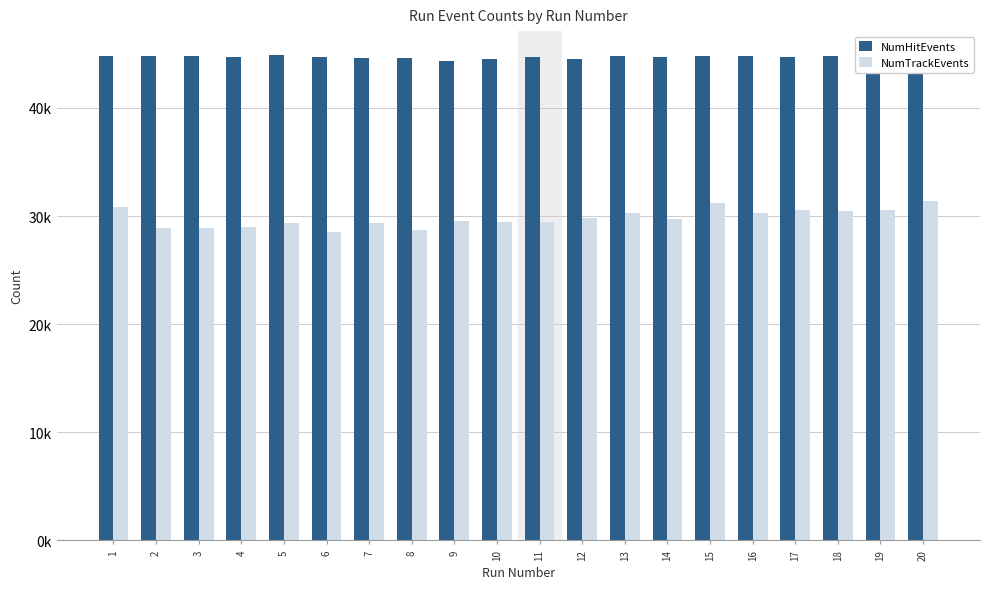

Reading right to left, list all the values displayed in this chart.

NumHitEvents: 44742	44731	44766	44701	44791	44779	44714	44789	44548	44713	44545	44351	44619	44639	44663	44860	44731	44799	44825	44845
NumTrackEvents: 31424	30566	30453	30569	30252	31170	29746	30282	29787	29479	29482	29570	28697	29377	28561	29371	28997	28895	28886	30866